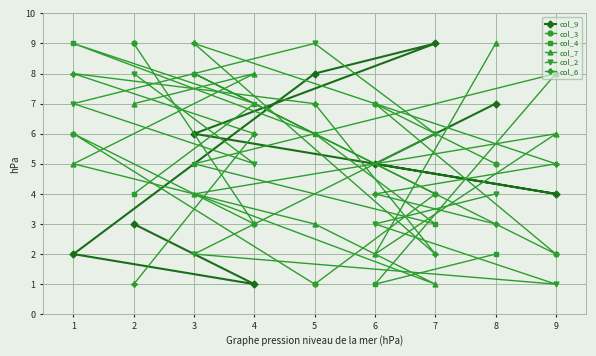

What is the sum of the col_2 values at 7 and 8?

10